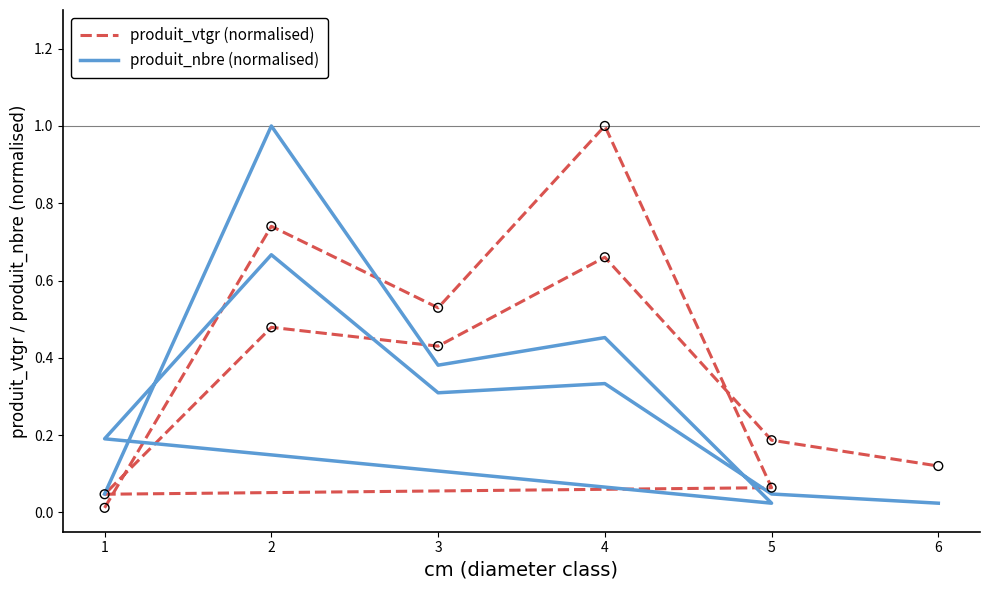

At which category is the sum across all series the highest?

2